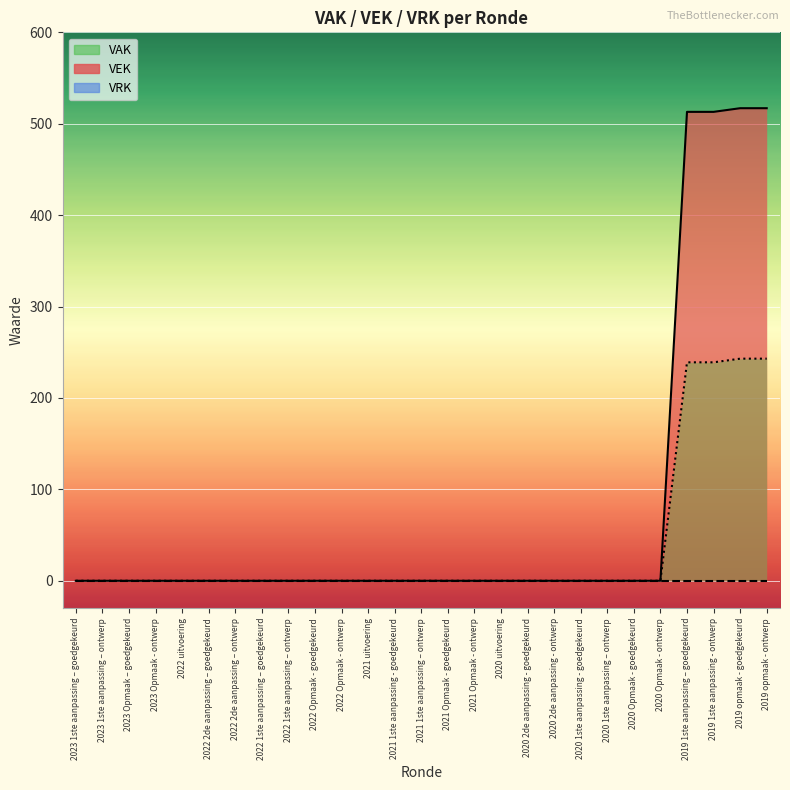

What is the sum of all VAK line values?

964